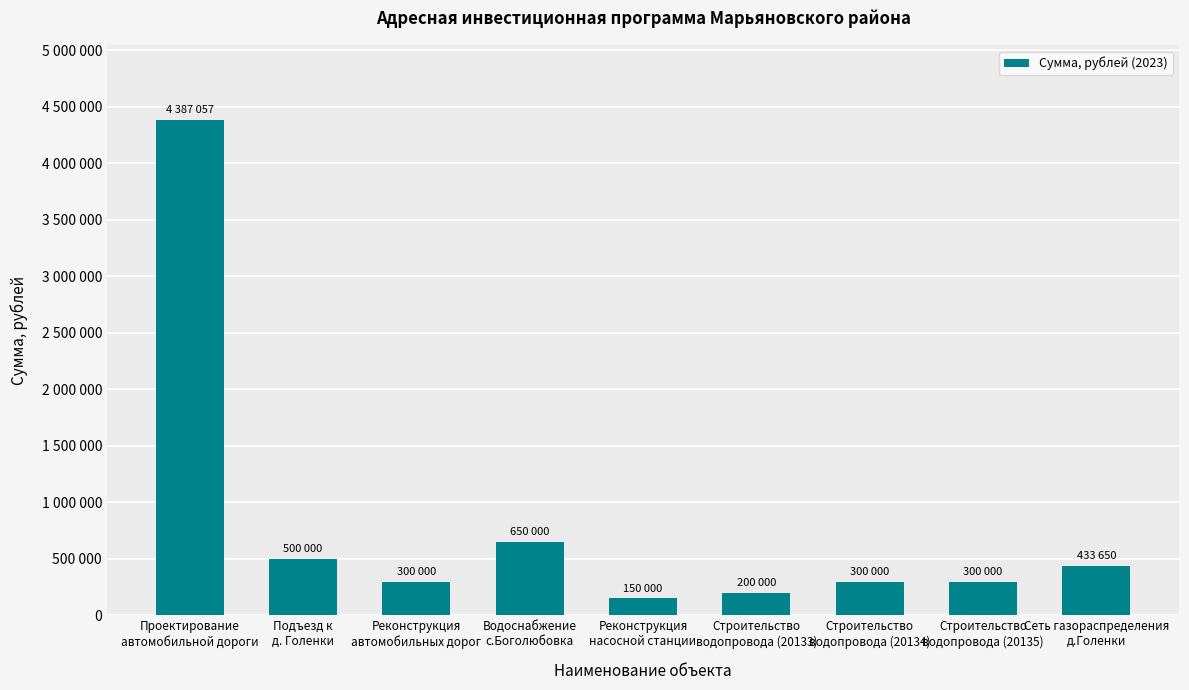

Does the chart contain any negative values?

No